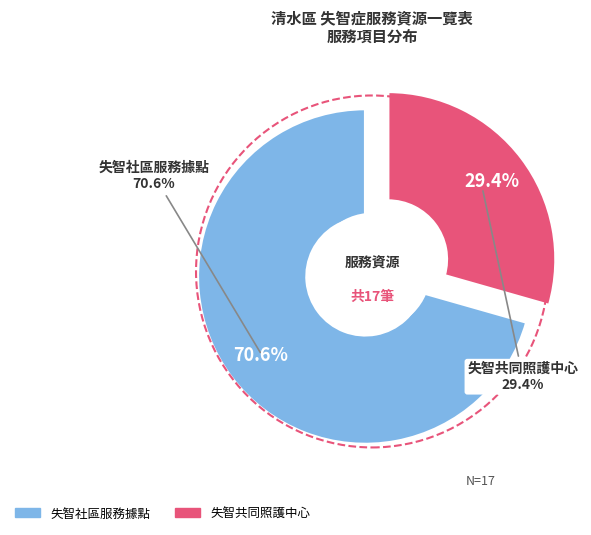

True or false: 失智共同照護中心 accounts for 44% of the total.

False